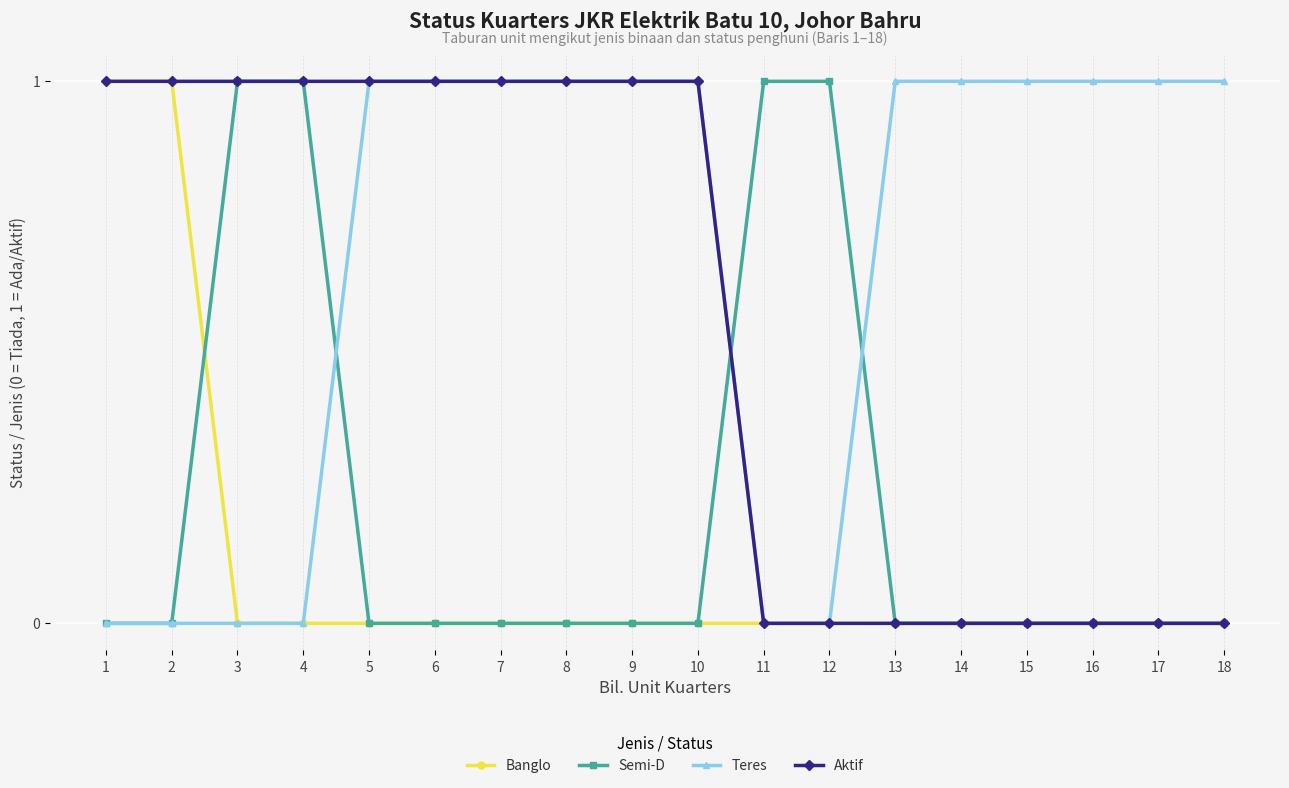

What is the value of the Teres point at the 10th from the left?

1